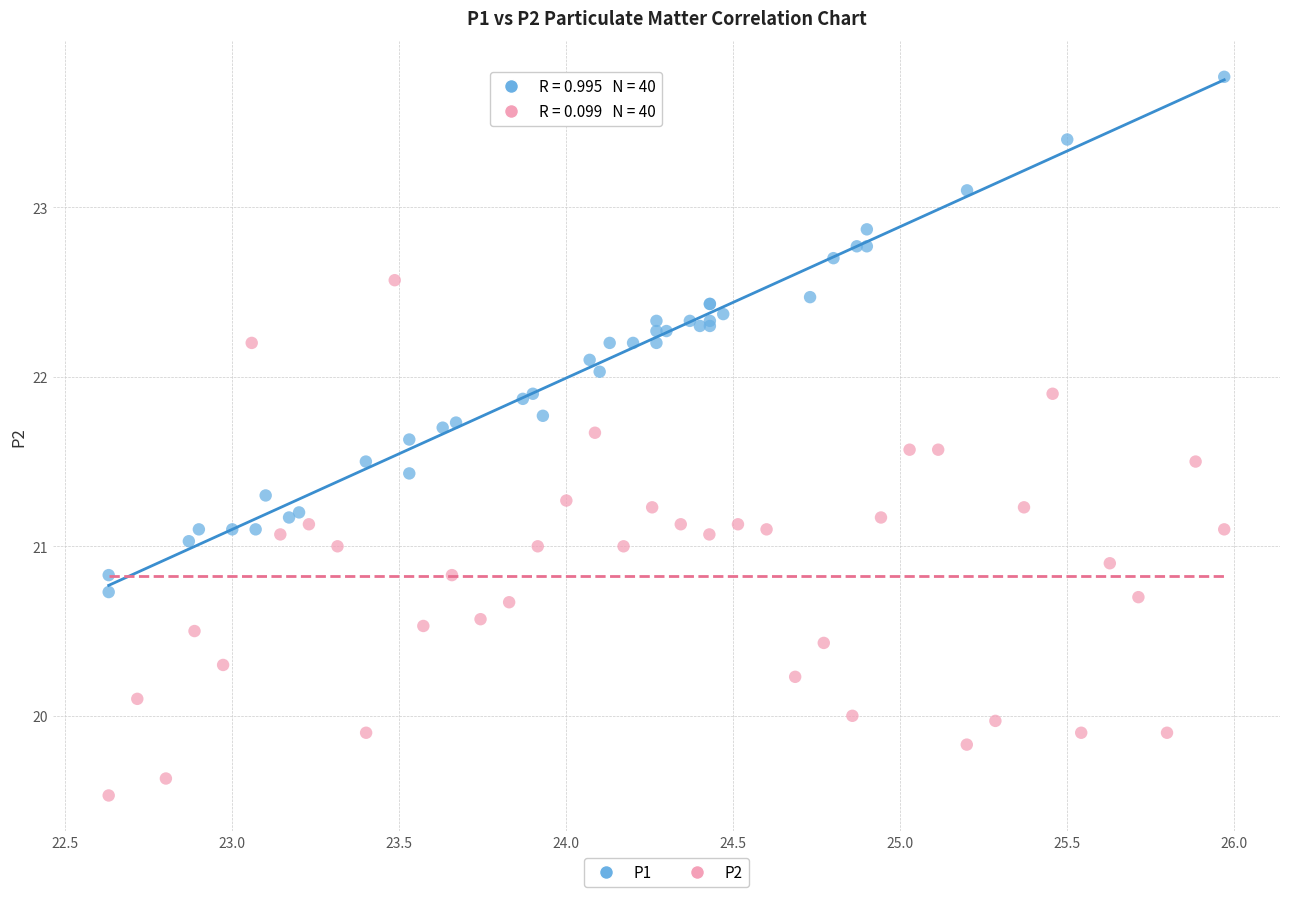

Which series reaches the maximum Y coordinate?

P1